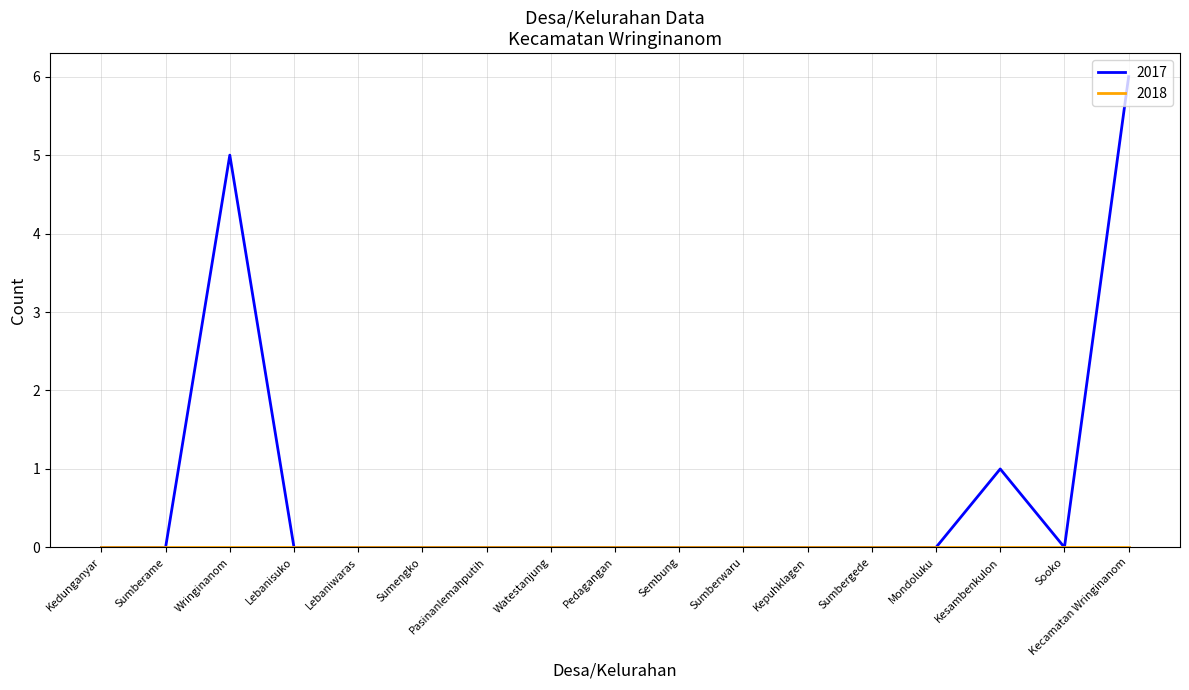

The value of 2017 at Kecamatan Wringinanom is 2. True or false?

False